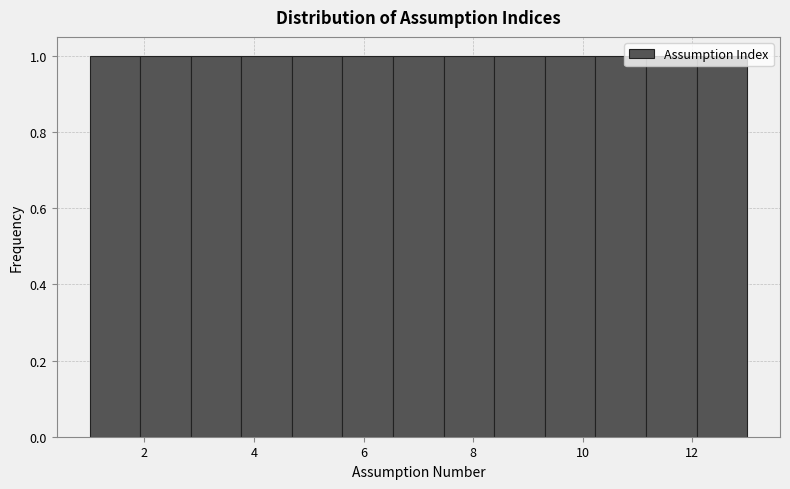

Reading left to right, transcribe this chart: for each bar, give the range it covers on the x-axis and its height. Neither the bar edges nor the heights are printed on the chart, so give them approximately, as read against the axes.

1.0 to 2.0: 1
2.0 to 2.8: 1
2.8 to 3.8: 1
3.8 to 4.6: 1
4.6 to 5.6: 1
5.6 to 6.6: 1
6.6 to 7.4: 1
7.4 to 8.4: 1
8.4 to 9.4: 1
9.4 to 10.2: 1
10.2 to 11.2: 1
11.2 to 12.0: 1
12.0 to 13.0: 1